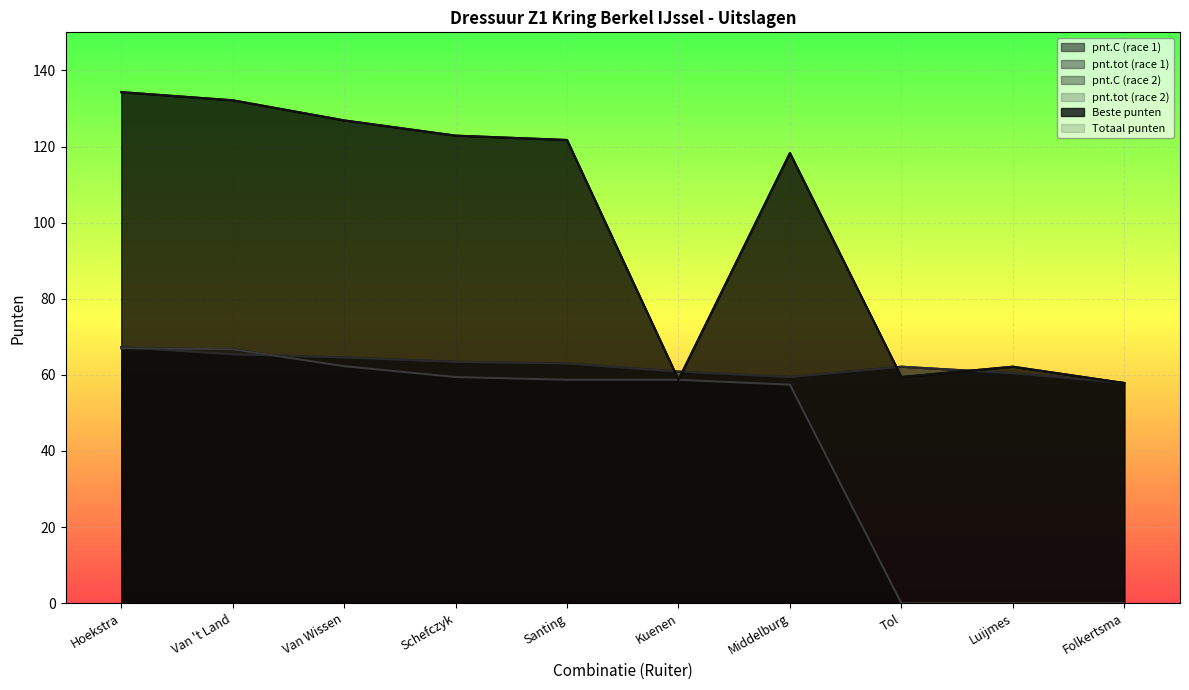

The value of pnt.tot (race 1) at Schefczyk is 28.9. True or false?

False